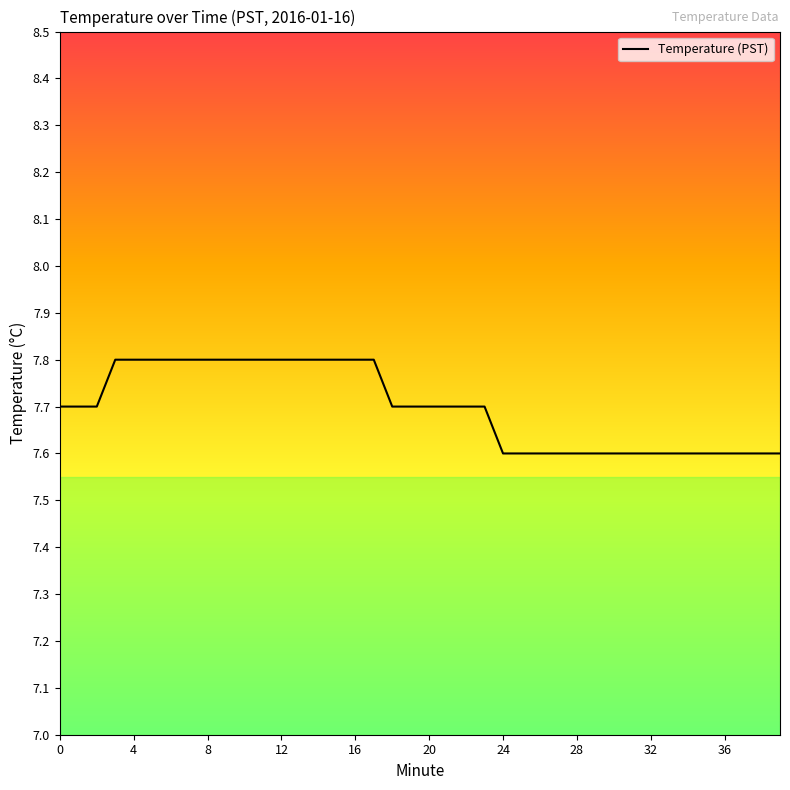

What is the greatest value displayed?

7.8